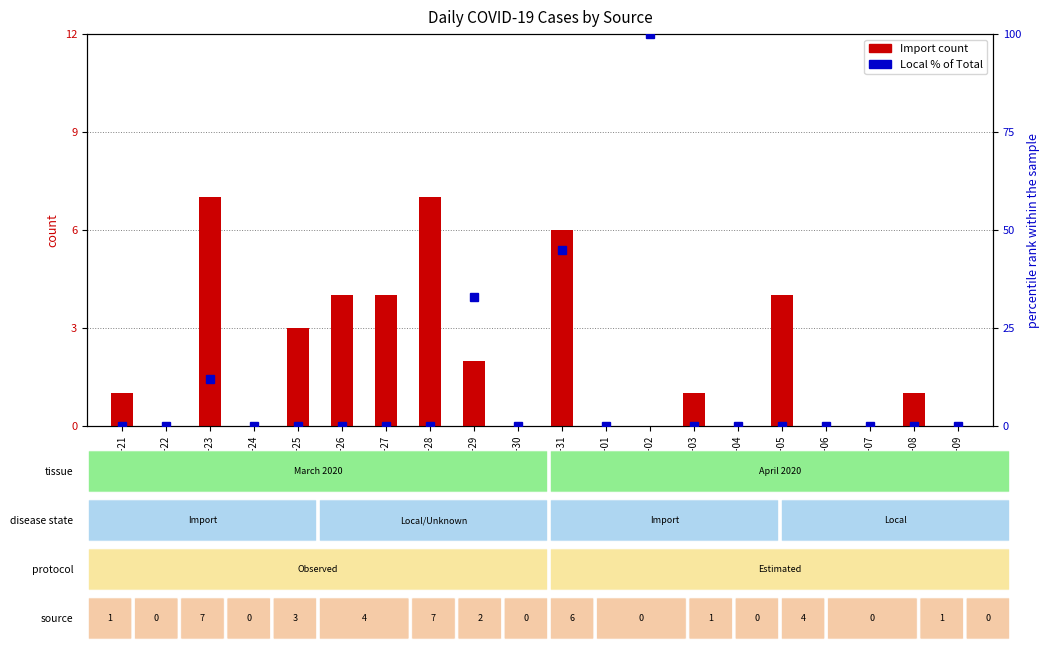

What is the value of the Import (count) bar at the 11th from the left?

6